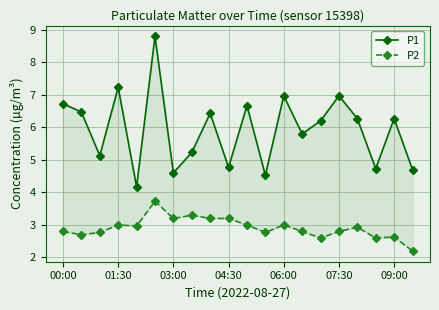

How many lines are shown in the chart?

2